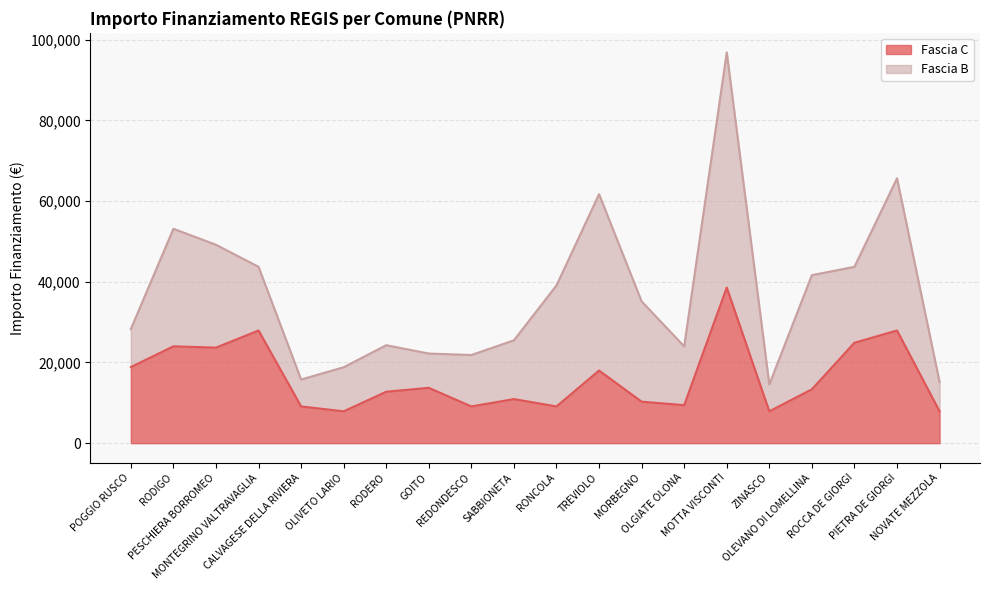

Rank the categories by value from lowest to highest.

OLIVETO LARIO, ZINASCO, NOVATE MEZZOLA, CALVAGESE DELLA RIVIERA, REDONDESCO, RONCOLA, OLGIATE OLONA, MORBEGNO, SABBIONETA, RODERO, OLEVANO DI LOMELLINA, GOITO, TREVIOLO, POGGIO RUSCO, PESCHIERA BORROMEO, RODIGO, ROCCA DE GIORGI, MONTEGRINO VALTRAVAGLIA, PIETRA DE GIORGI, MOTTA VISCONTI